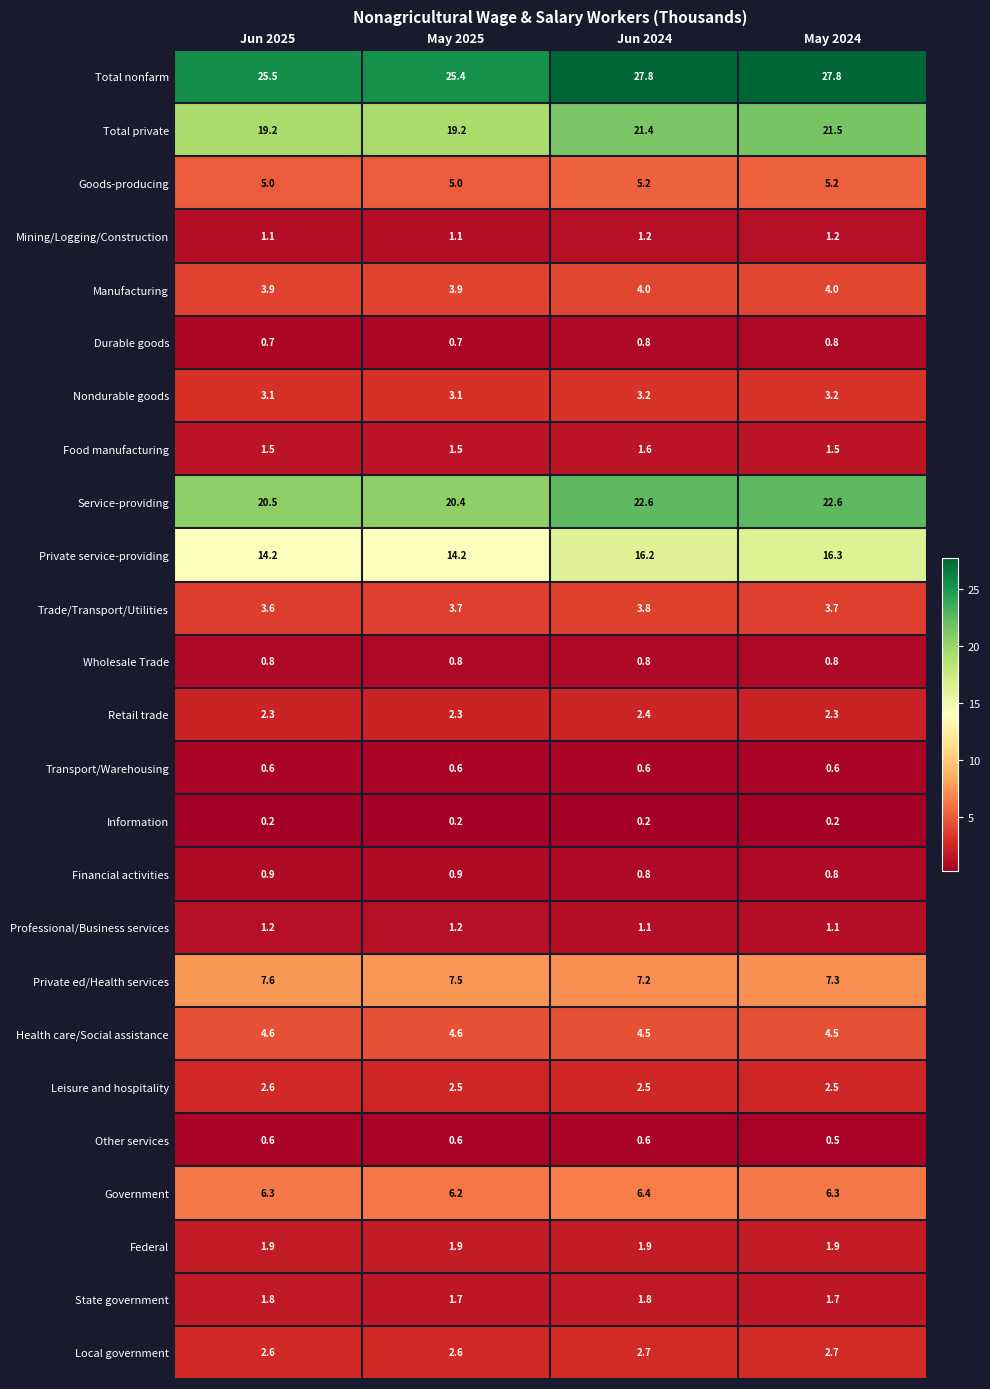

What is the difference between the highest and lowest values at Jun 2025?

25.3